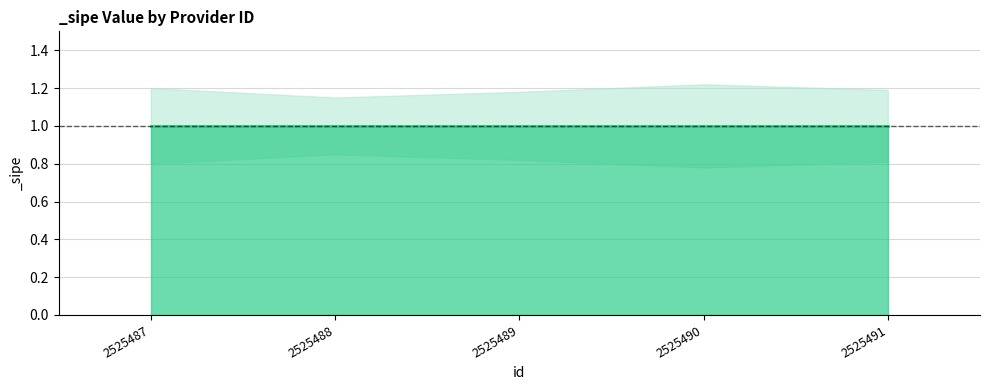

True or false: _sipe_lower and _sipe intersect in this chart.

False